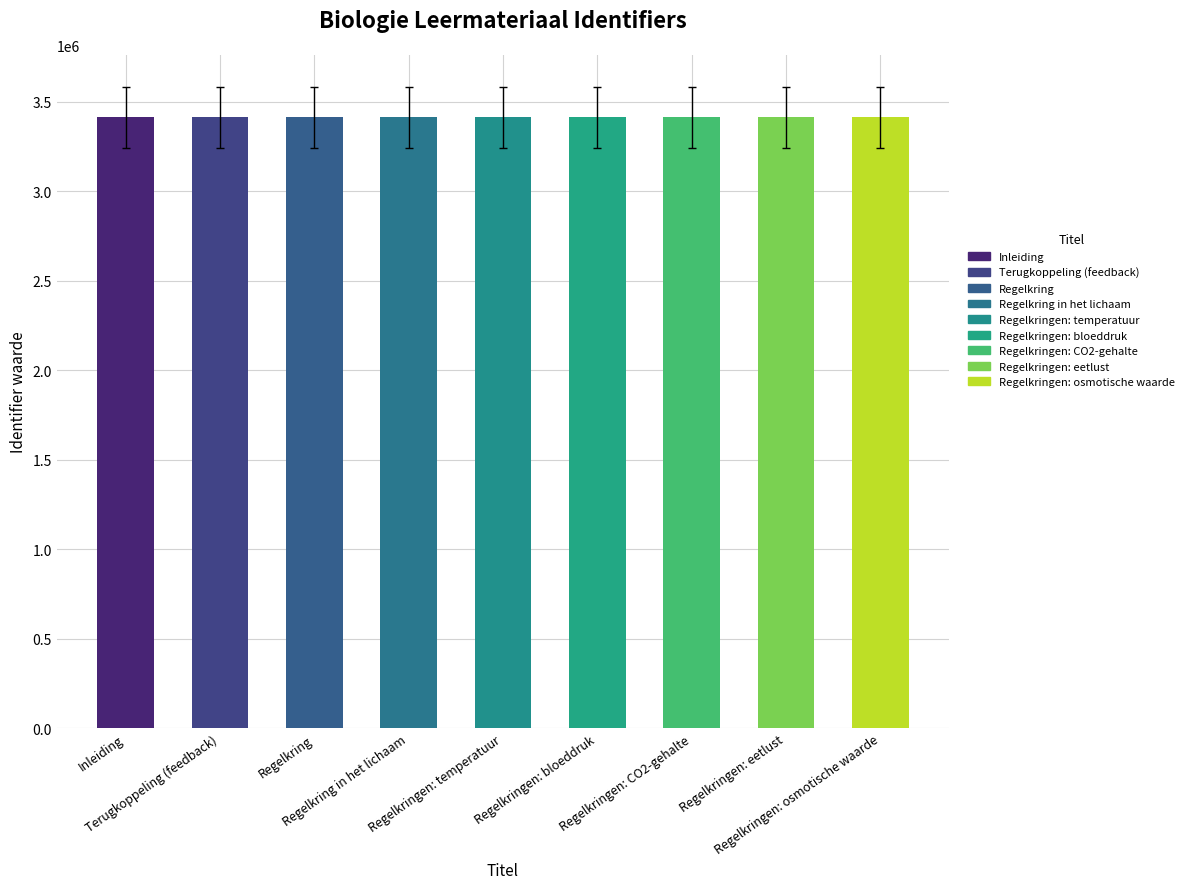

What is the average value?

3411361